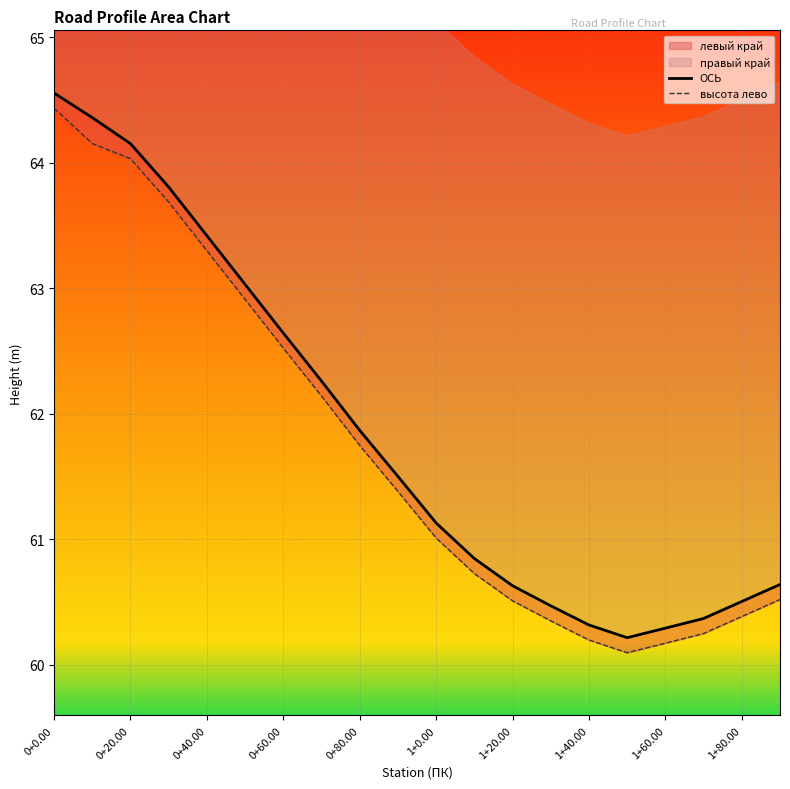

What is the highest value of the ОСЬ series?

64.6